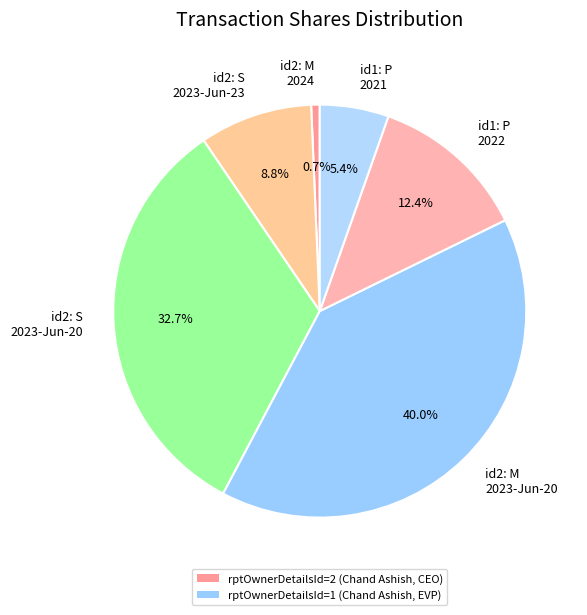

Which category has the smallest portion of the pie?

id2: M 2024